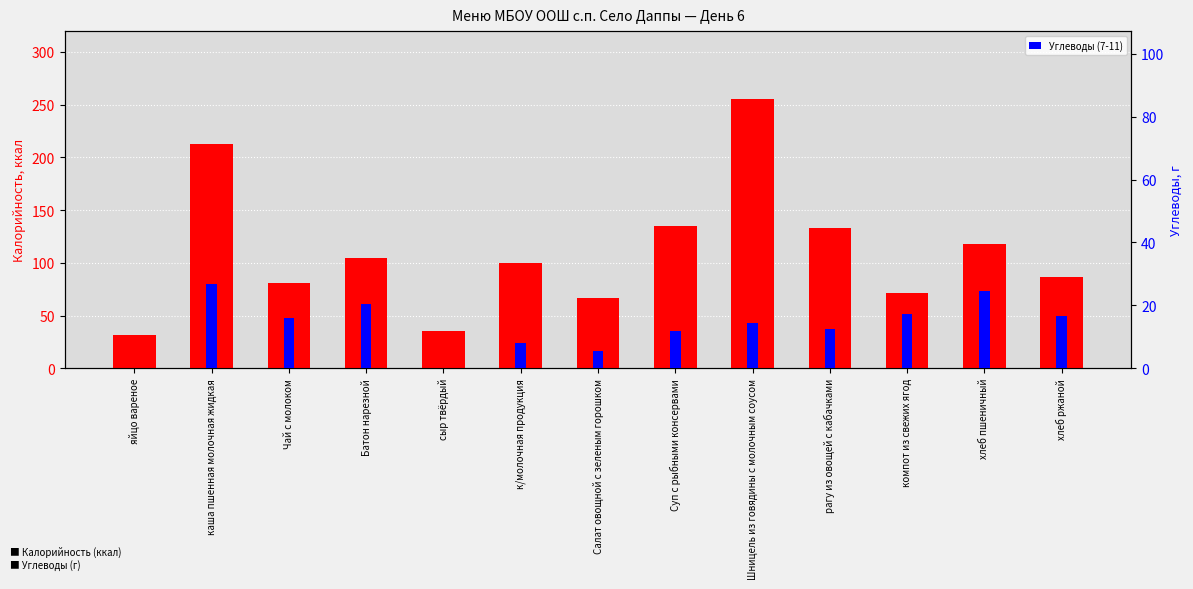

What is the total value across all series at хлеб ржаной?

103.7